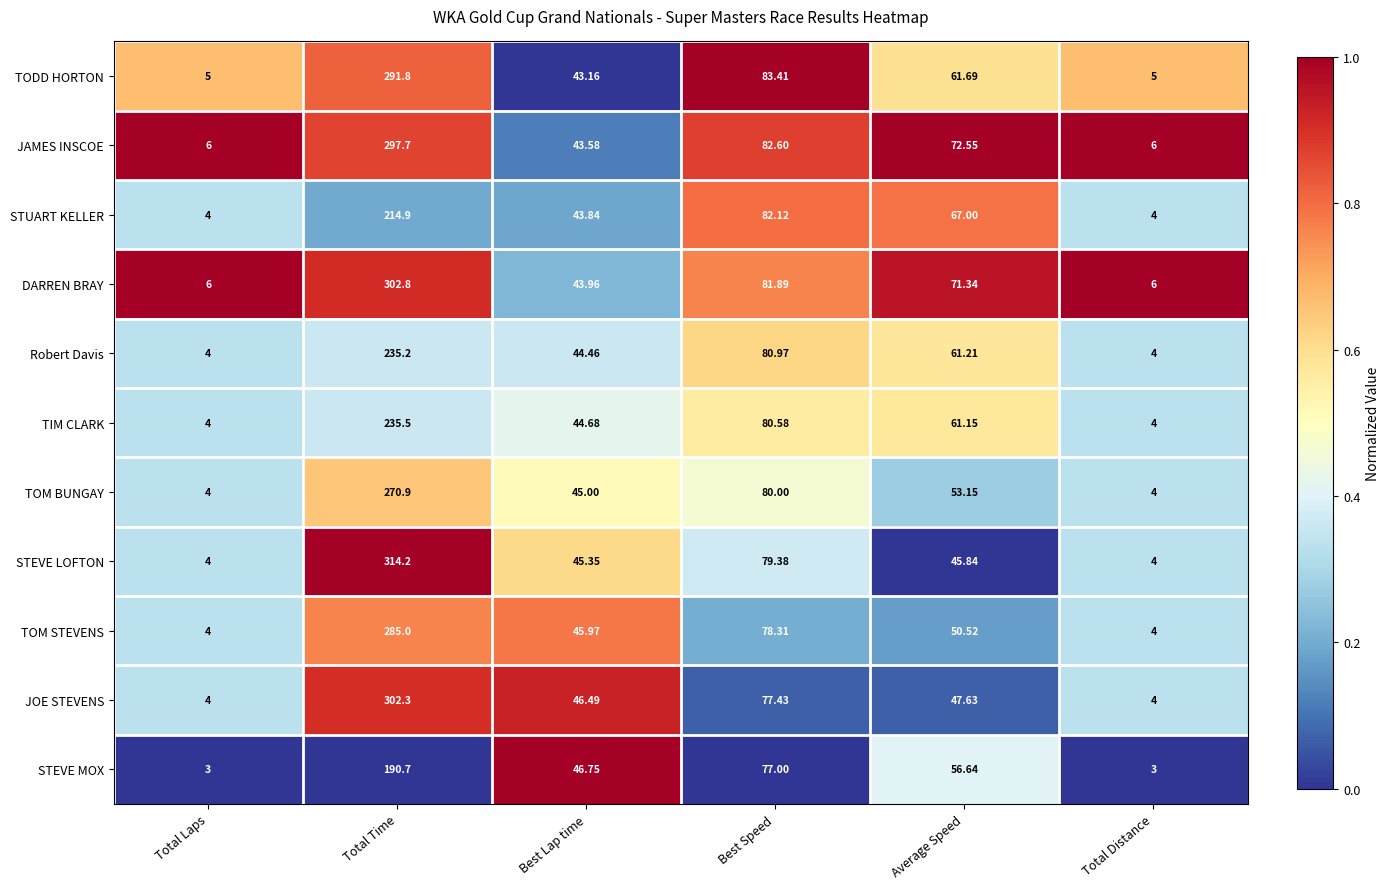

Which category has the highest value in the JAMES INSCOE series?

Total Time